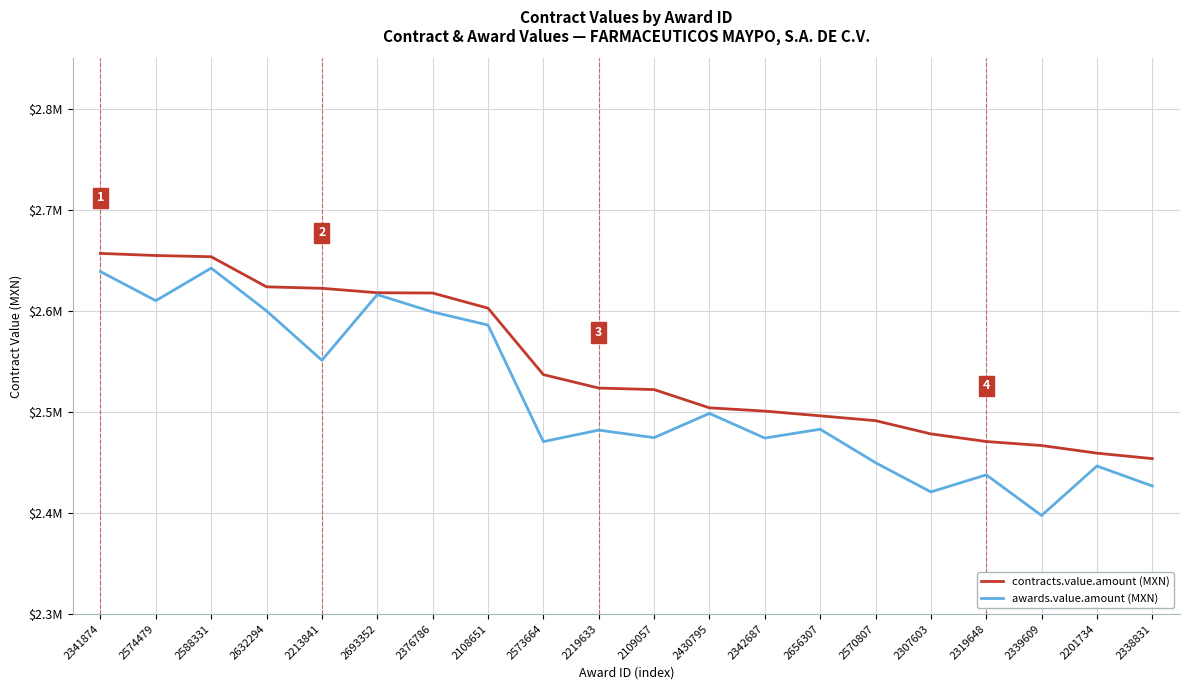

Between 2319648 and 2109057, which is larger?

2109057